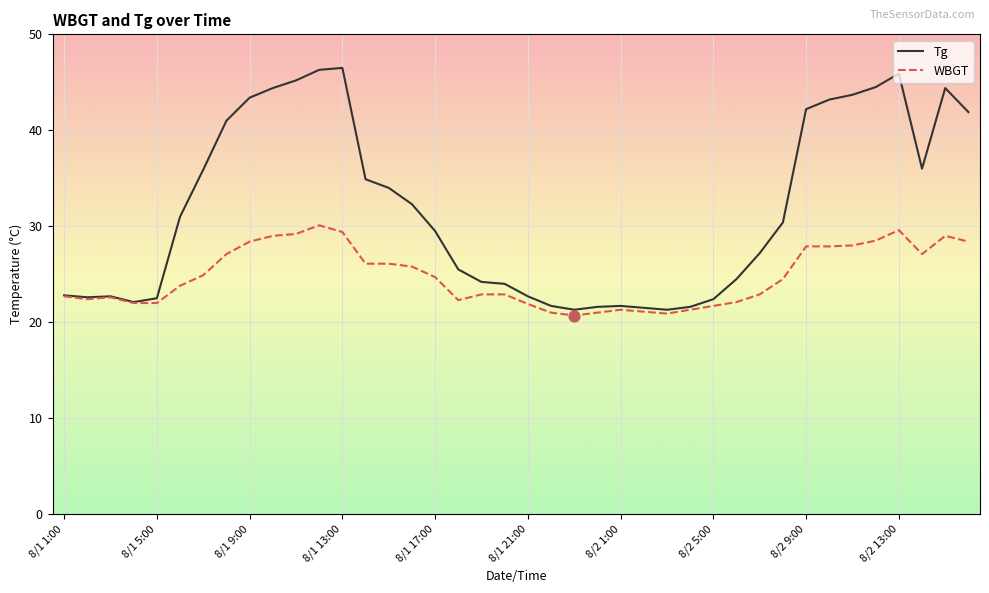

Which series has the largest total across all categories?

Tg